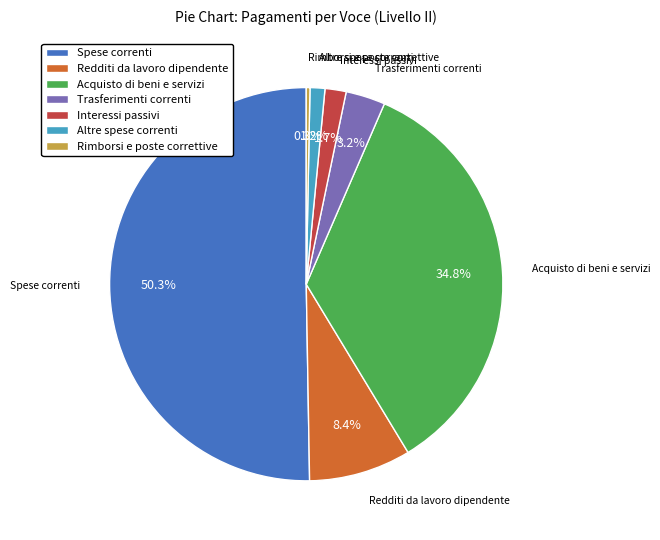

Does Acquisto di beni e servizi represent more than half of the total?

No